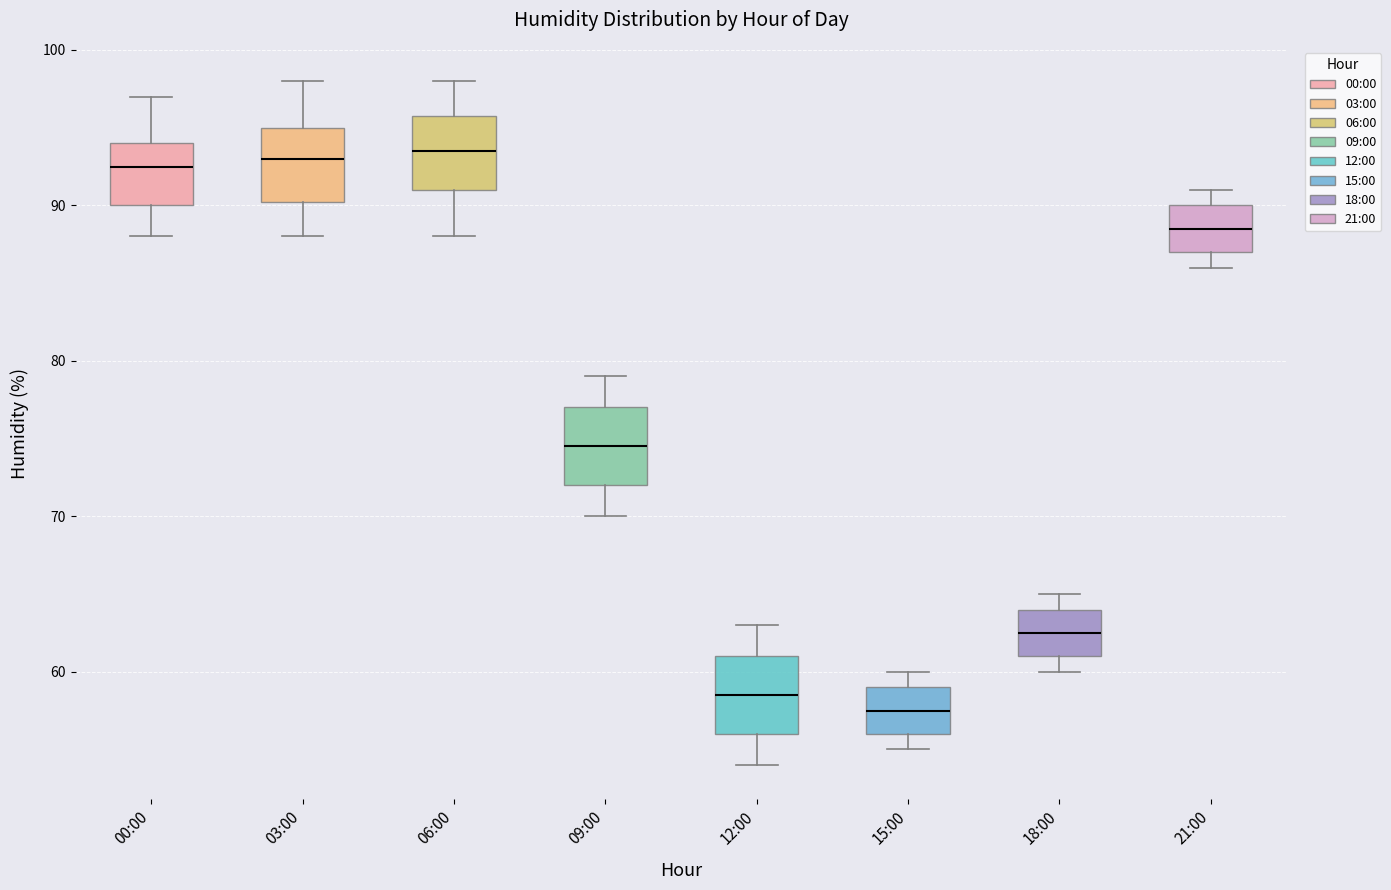

Reading left to right, transcribe this box plot: for each box, give where its median line is, the range the box spans, and where its two whiskers end, as read against the y-axis. The values are not printed on the chart, so give them approximately, as read against the axis.

00:00: median 93, box 90 to 94, whiskers 88 to 97
03:00: median 93, box 90 to 95, whiskers 88 to 98
06:00: median 94, box 91 to 96, whiskers 88 to 98
09:00: median 75, box 72 to 77, whiskers 70 to 79
12:00: median 59, box 56 to 61, whiskers 54 to 63
15:00: median 58, box 56 to 59, whiskers 55 to 60
18:00: median 63, box 61 to 64, whiskers 60 to 65
21:00: median 89, box 87 to 90, whiskers 86 to 91